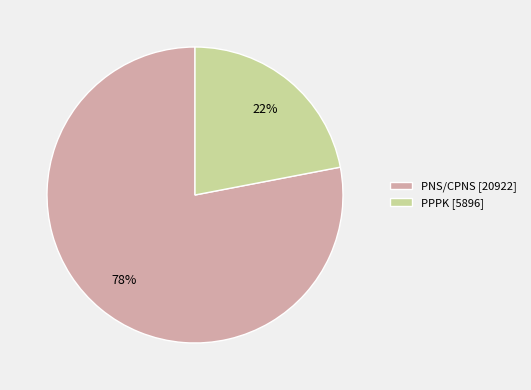

Which slice is the smallest?

PPPK